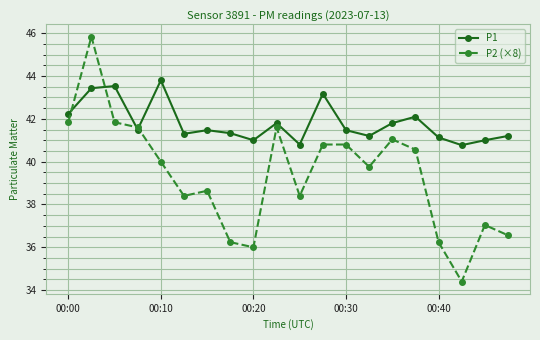

Which series has the largest total across all categories?

P1